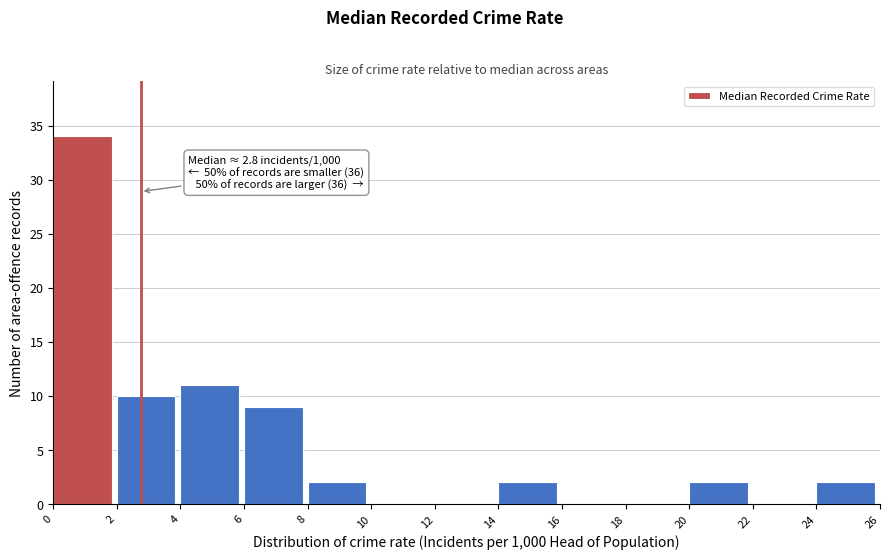

Over which range of the x-axis is the bar tallest?

0 to 2